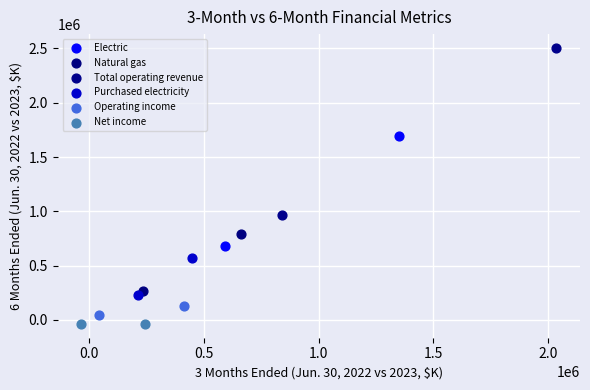

Which series has the largest Y range (max minus min)?

Total operating revenue